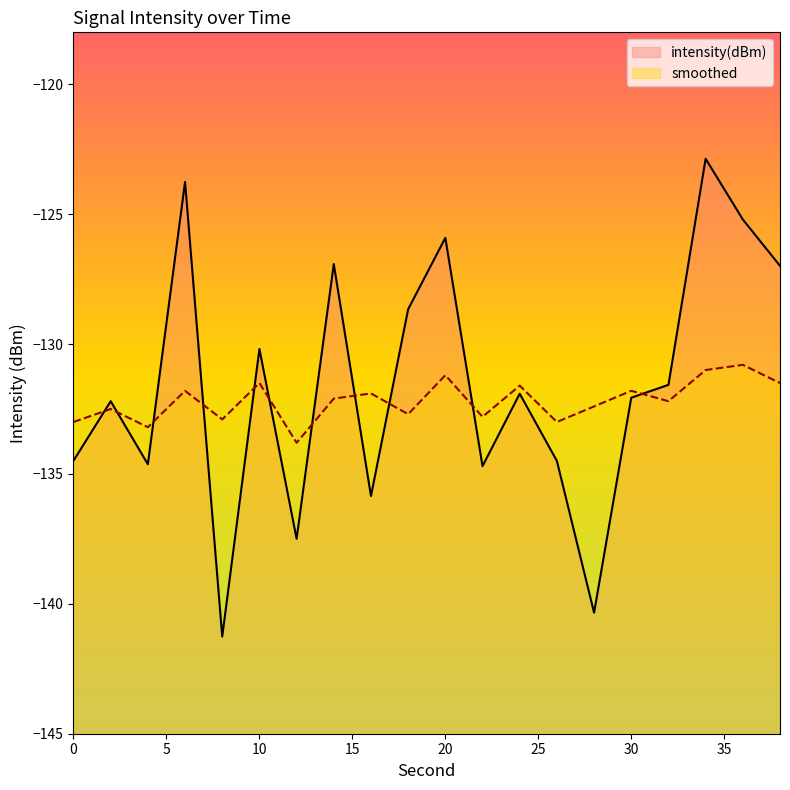

What is the value of the smoothed point at the 13th from the left?

-131.6